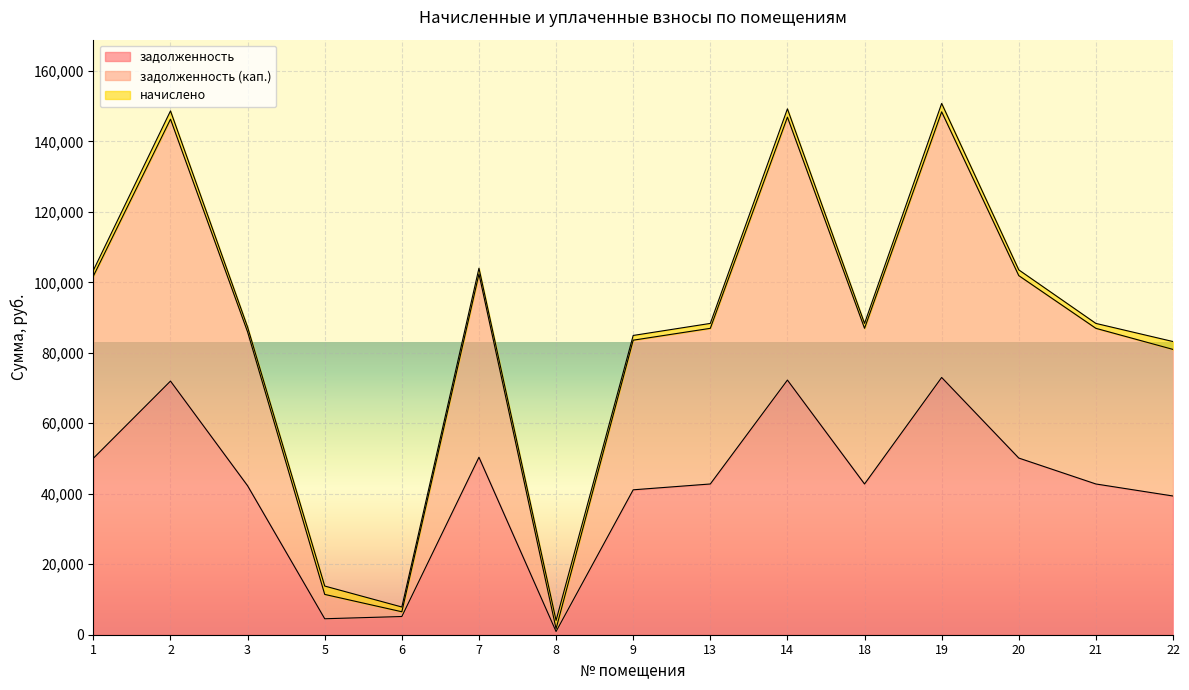

The value of задолженность at 1 is 50077.6. True or false?

True